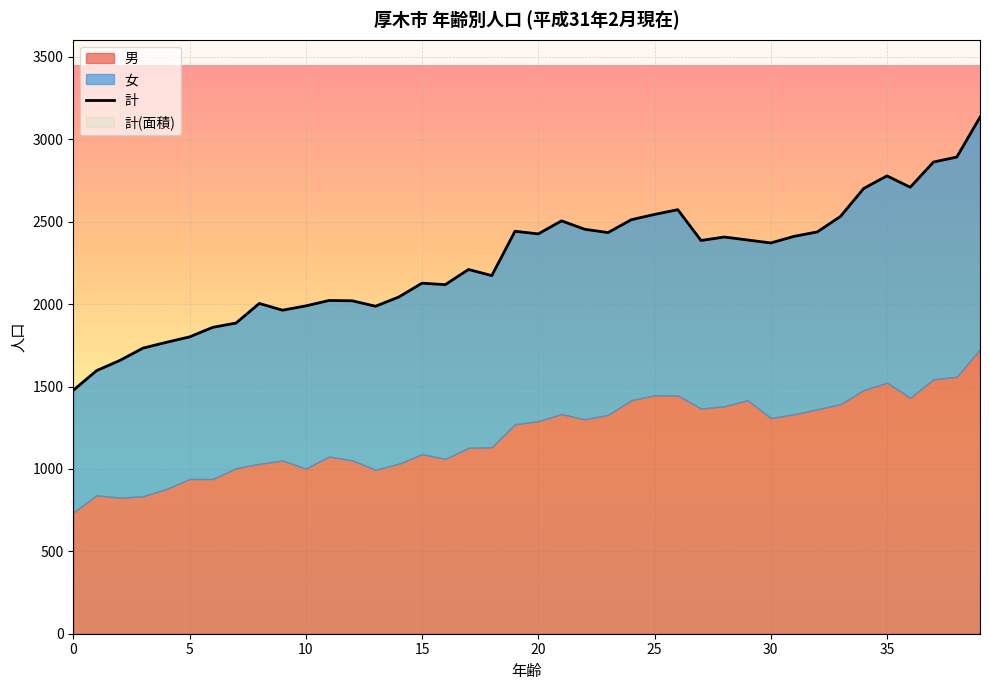

List the series in order of their peak value, lowest first.

女, 男, 計